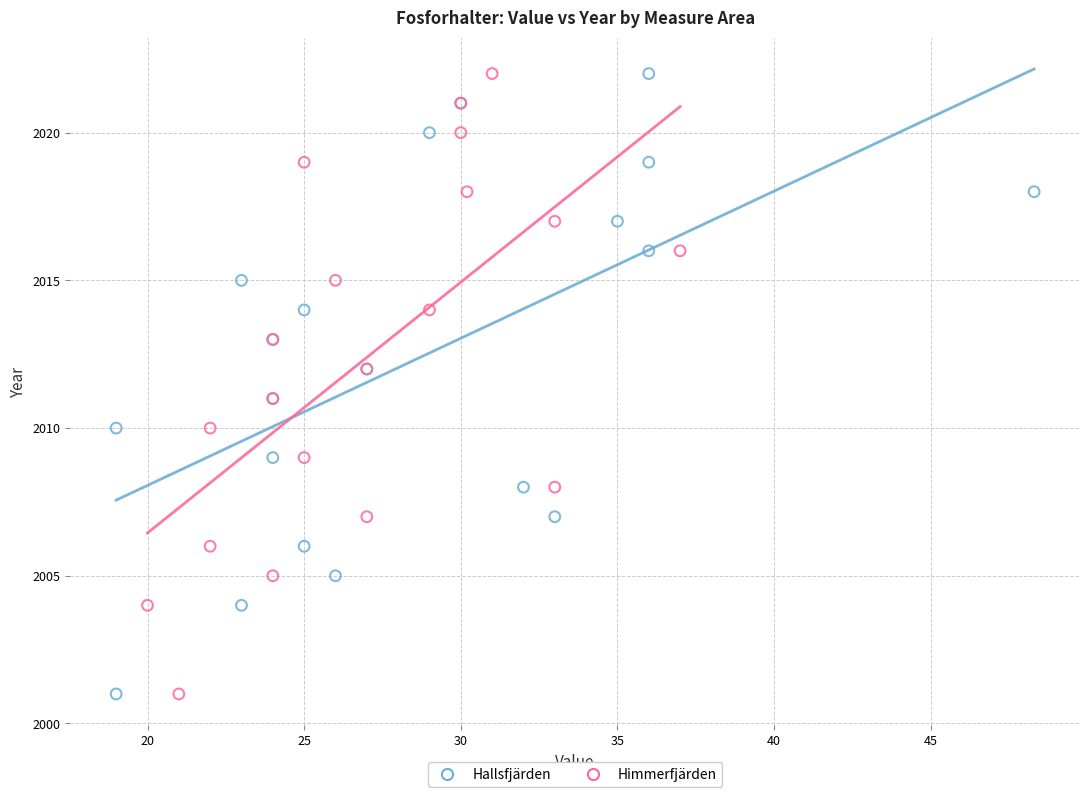

What are all the series names shown in the legend?

Hallsfjärden, Himmerfjärden